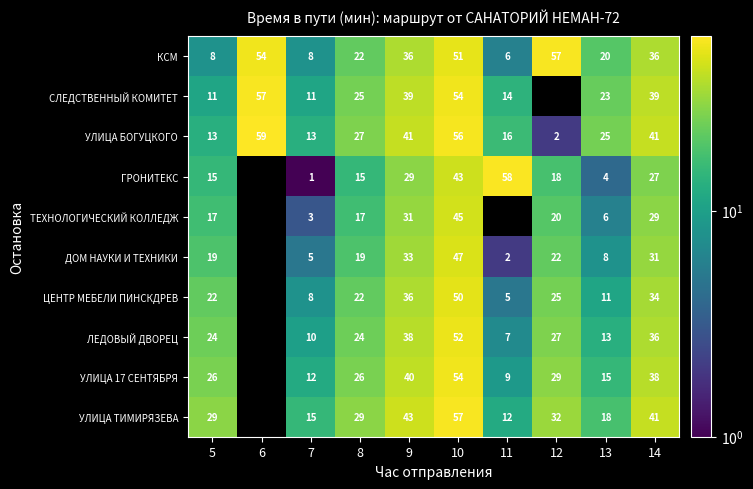

What is the difference between the maximum and minimum values in the УЛИЦА БОГУЦКОГО series?

57